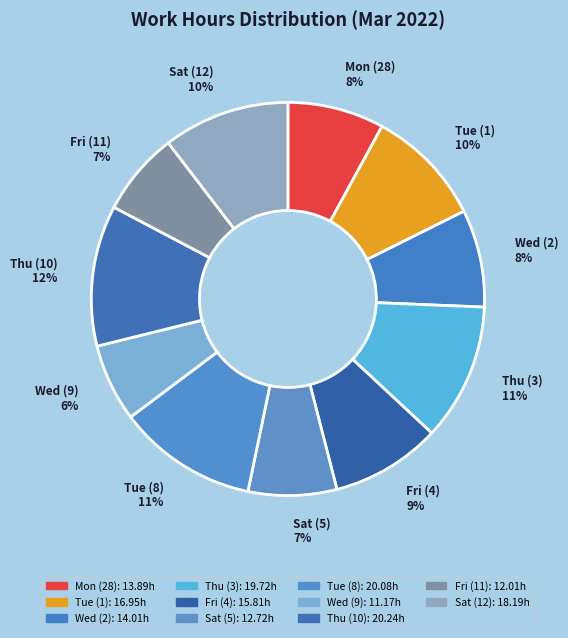

Combined, do Thu (3) and Tue (1) account for over 50%?

No